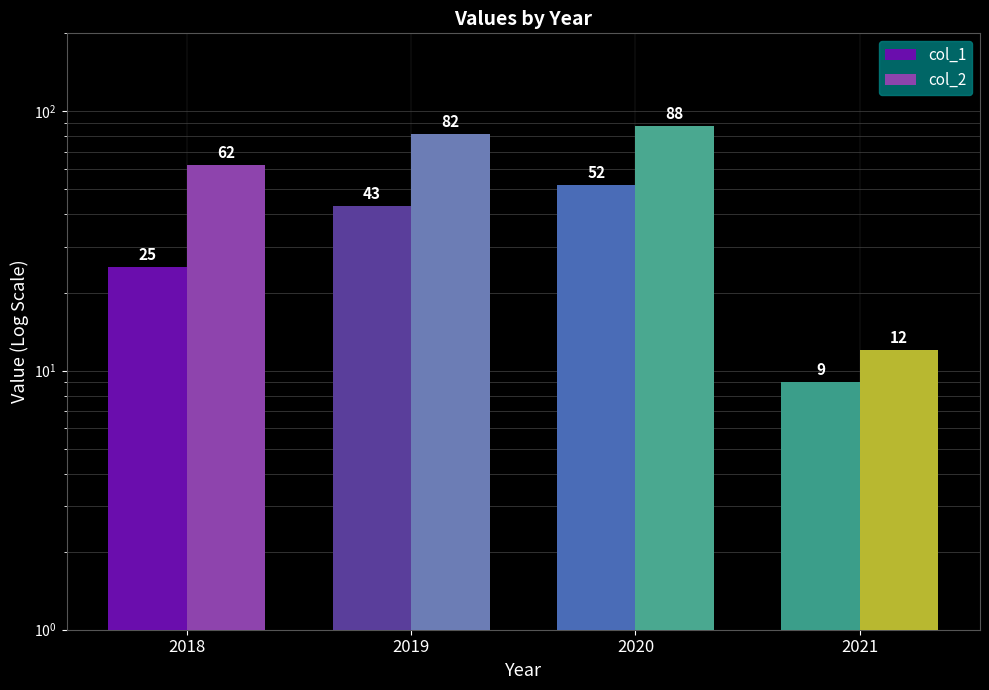

Rank the series by their average value, from lowest to highest.

col_1, col_2